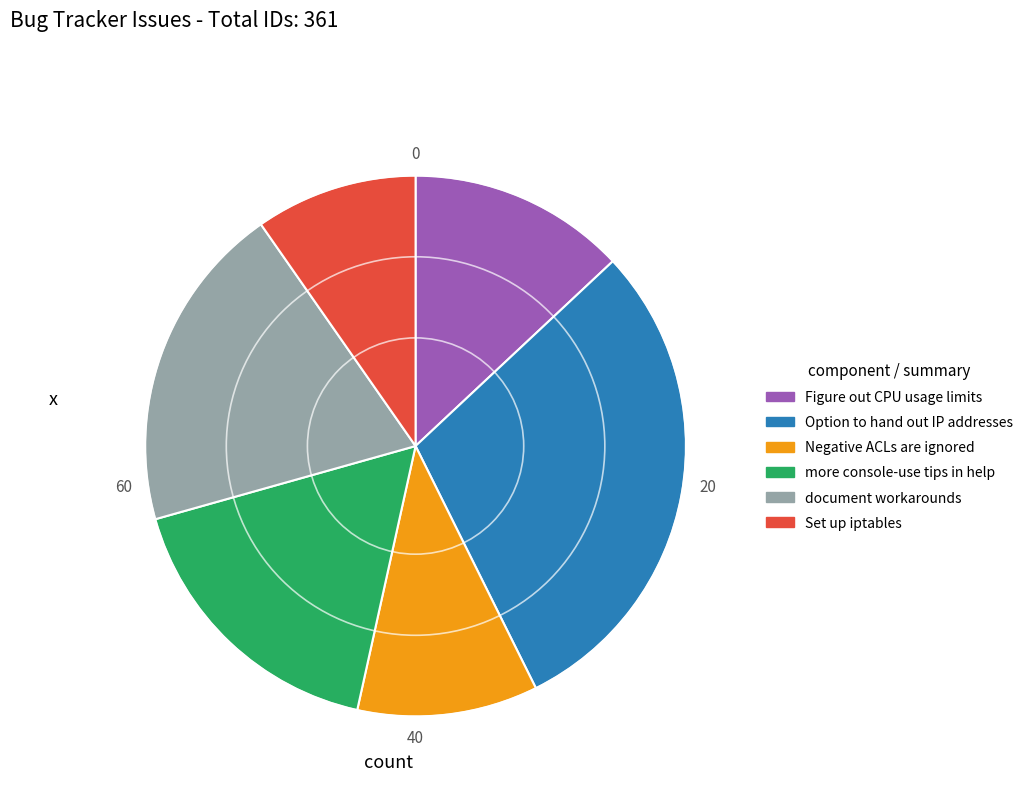

Does any single category account for the majority?

No